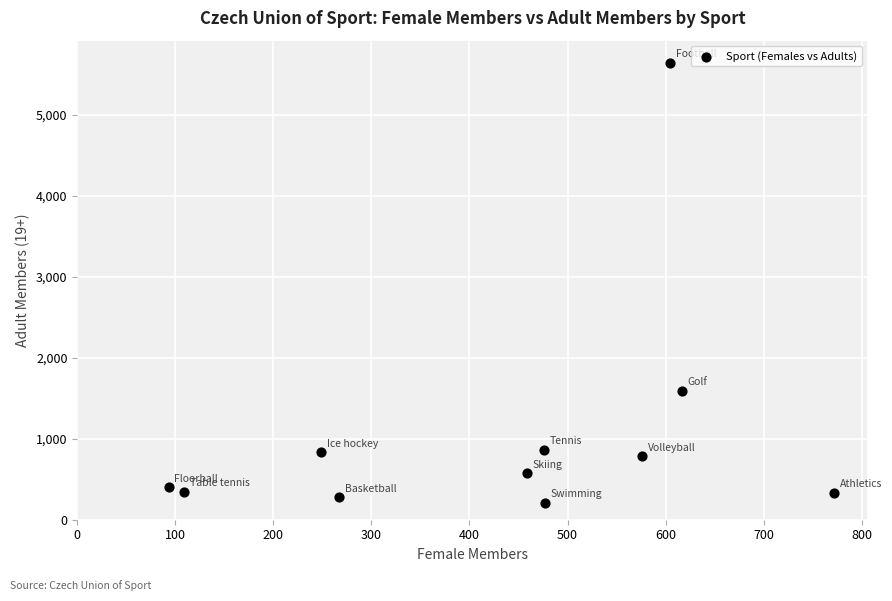

What is the range of X values (max minus min)?

679